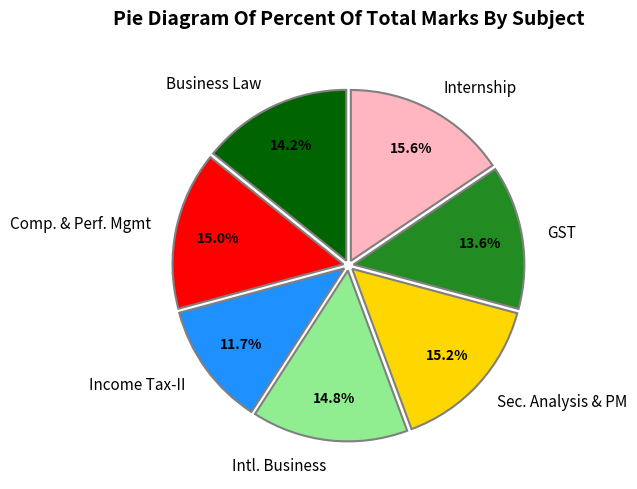

Which category has the smallest portion of the pie?

Income Tax-II